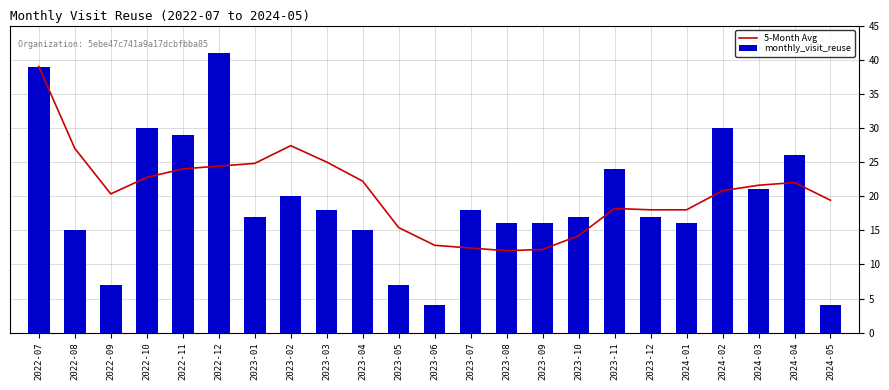

At which label does 5-Month Avg first exceed 20?

2022-07